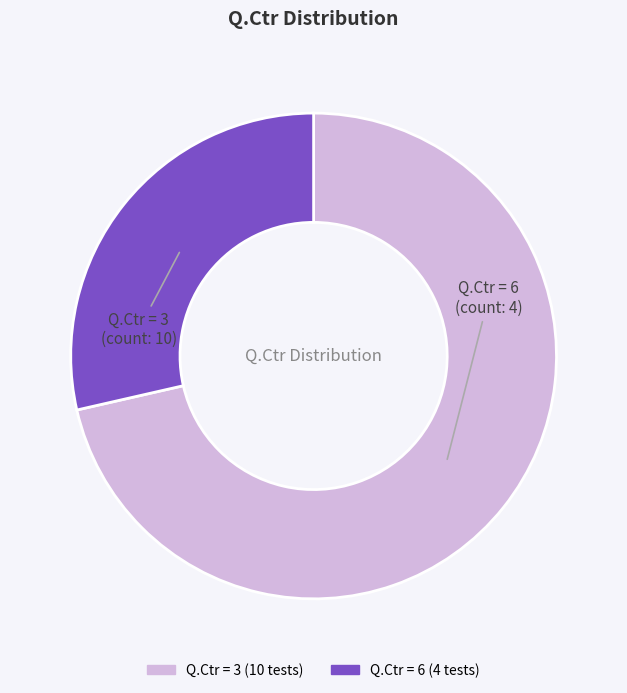

Is it true that Q.Ctr = 3 is 27% of the pie?

False